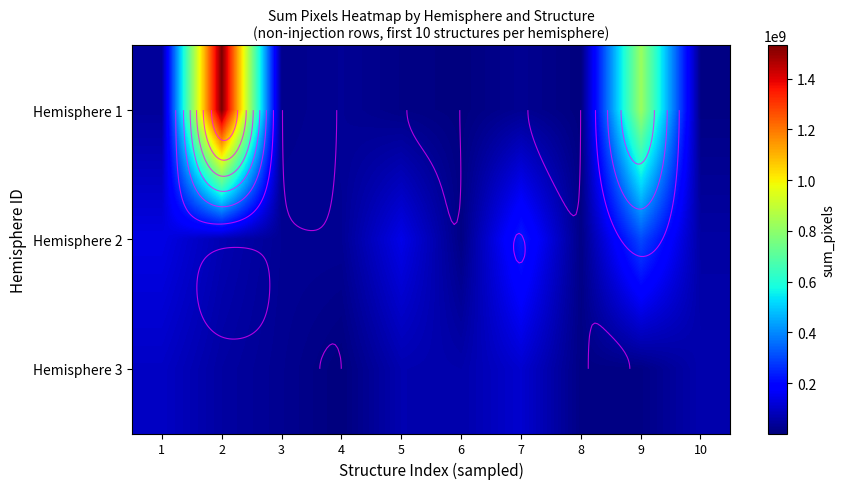

Which has a higher value, 6 or 9?

9